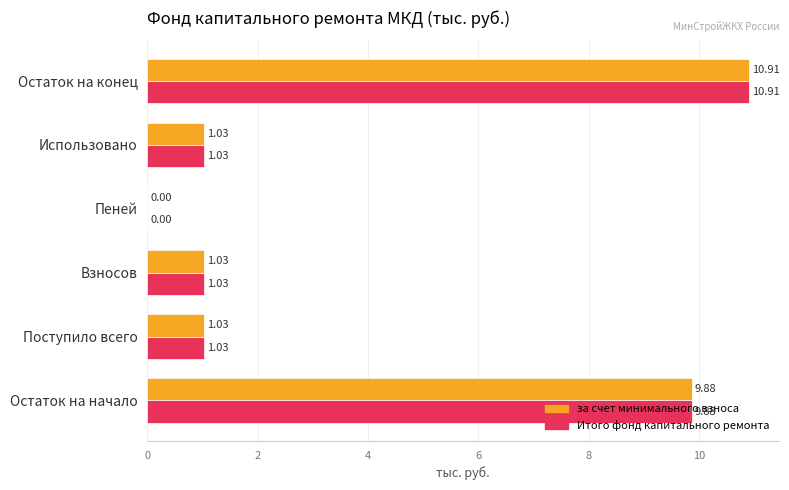

Count the number of categories in the chart.

6